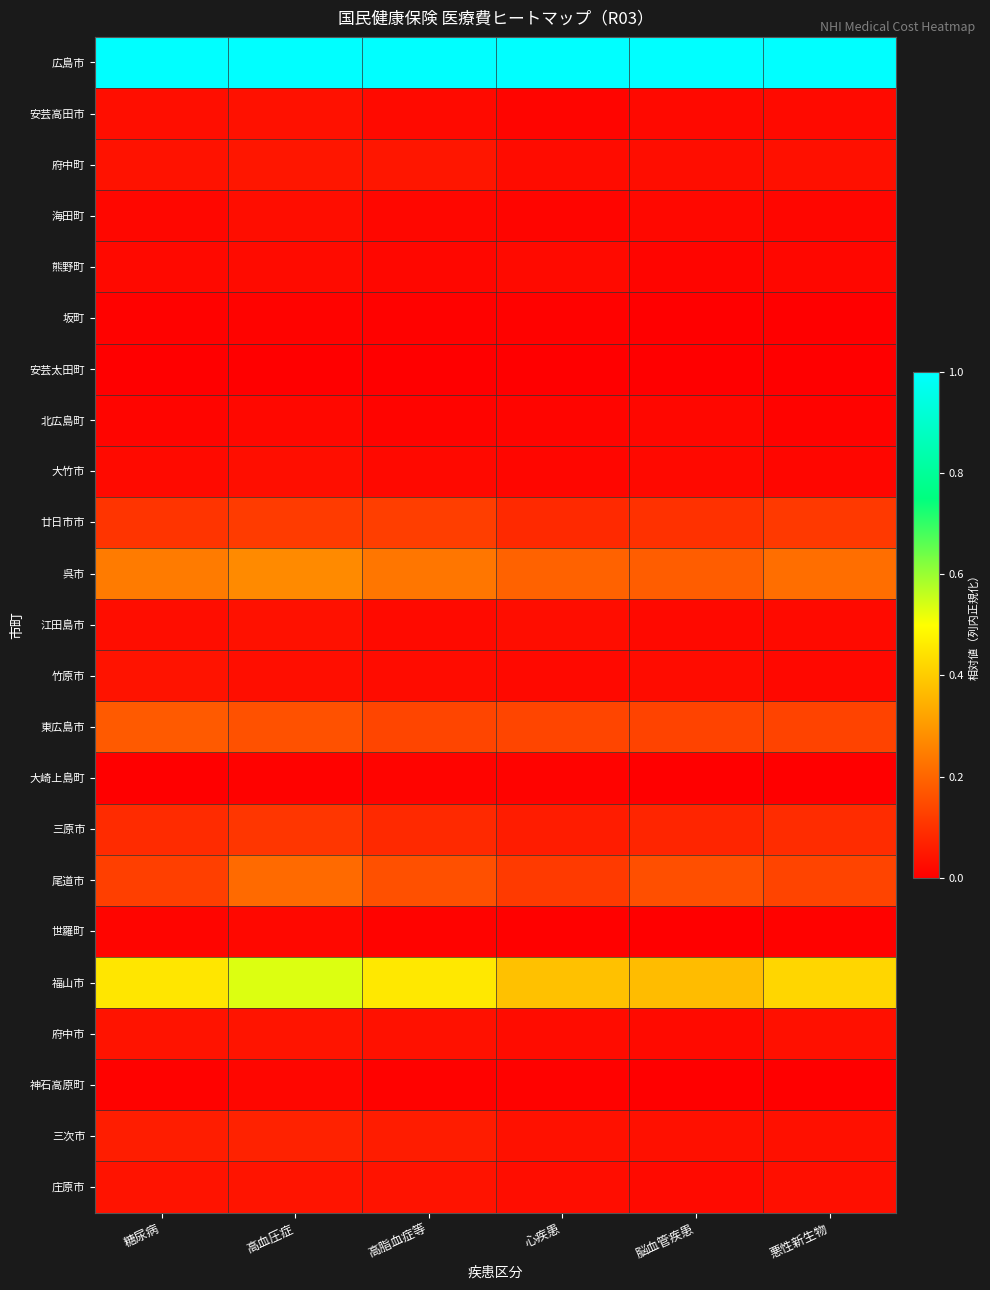

Which has a higher value, 高脂血症等 or 脳血管疾患?

高脂血症等